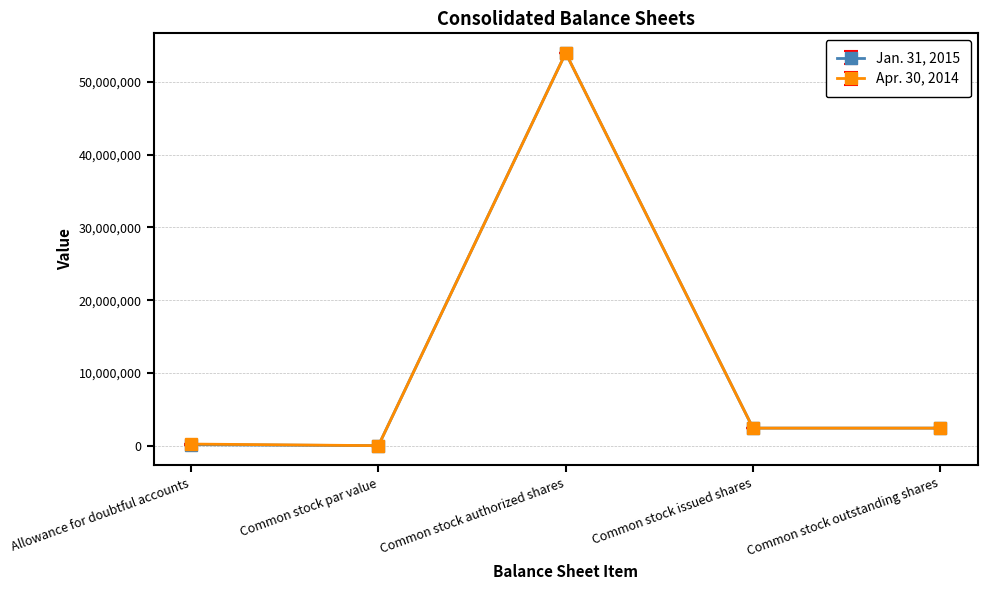

What is the sum of the Apr. 30, 2014 values at Common stock par value and Common stock authorized shares?

54000001